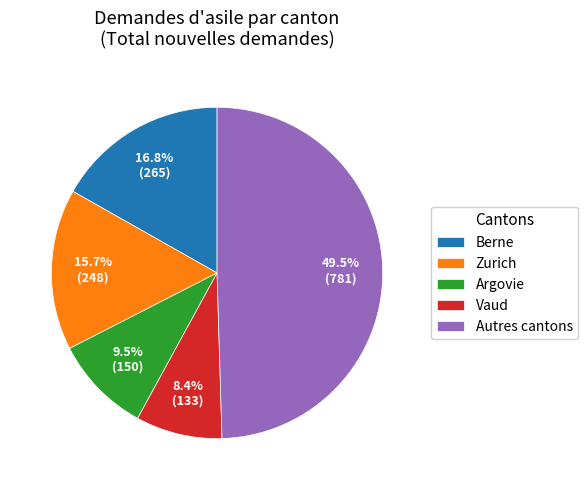

What percentage is NOT represented by Vaud?

91.6%